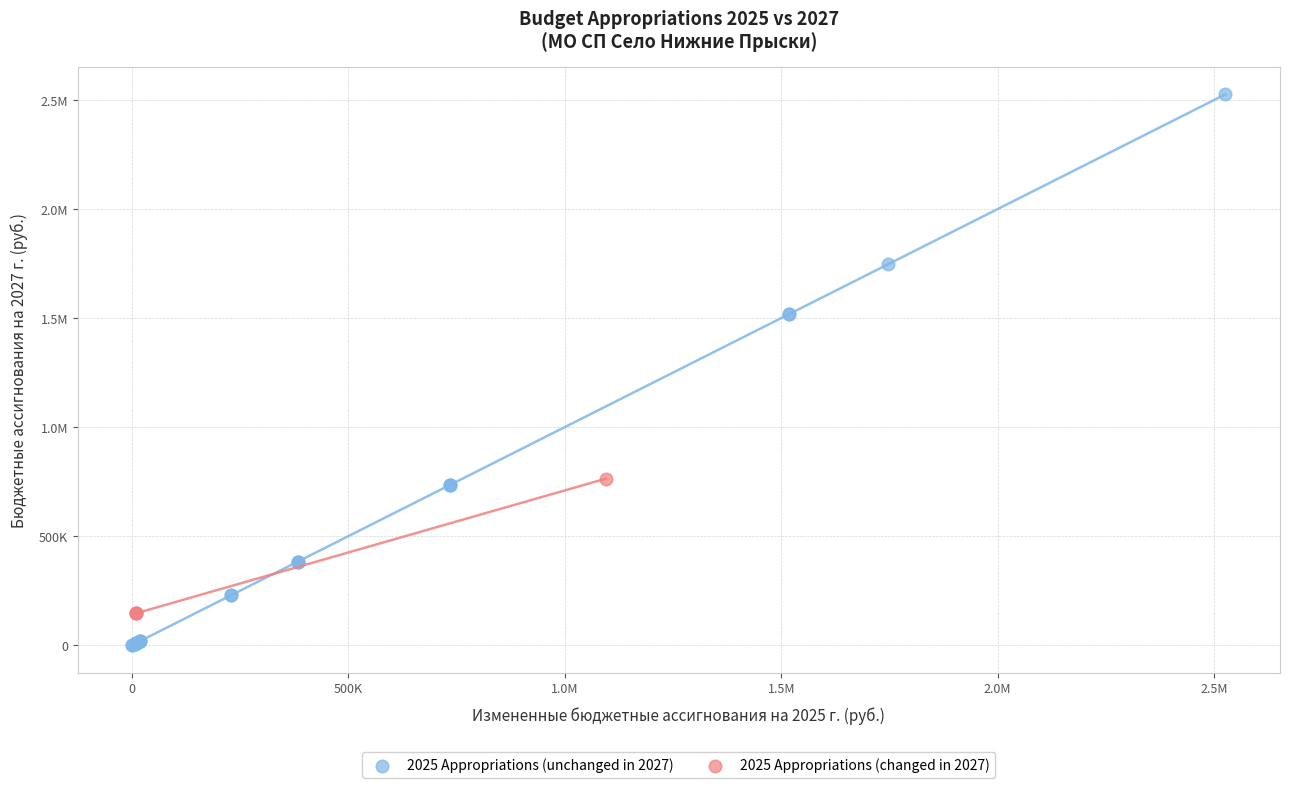

What are all the series names shown in the legend?

2025 Appropriations (unchanged in 2027), 2025 Appropriations (changed in 2027)